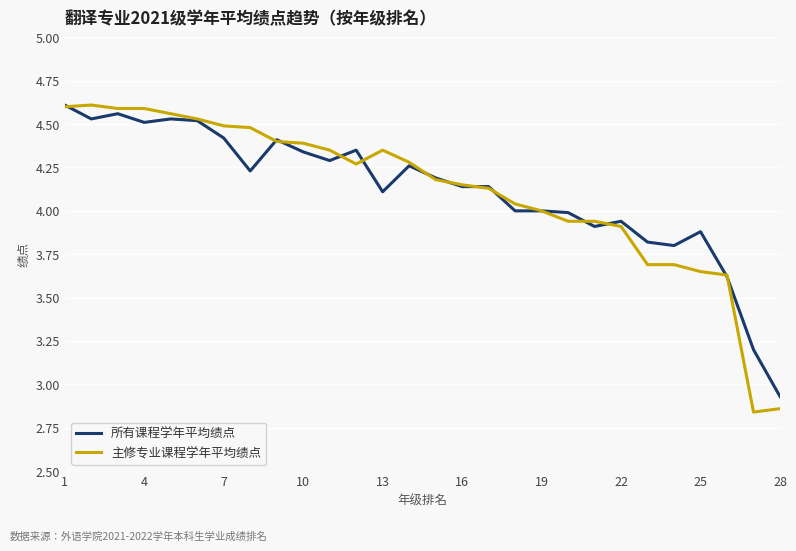

Which series has the widest spread of values?

主修专业课程学年平均绩点